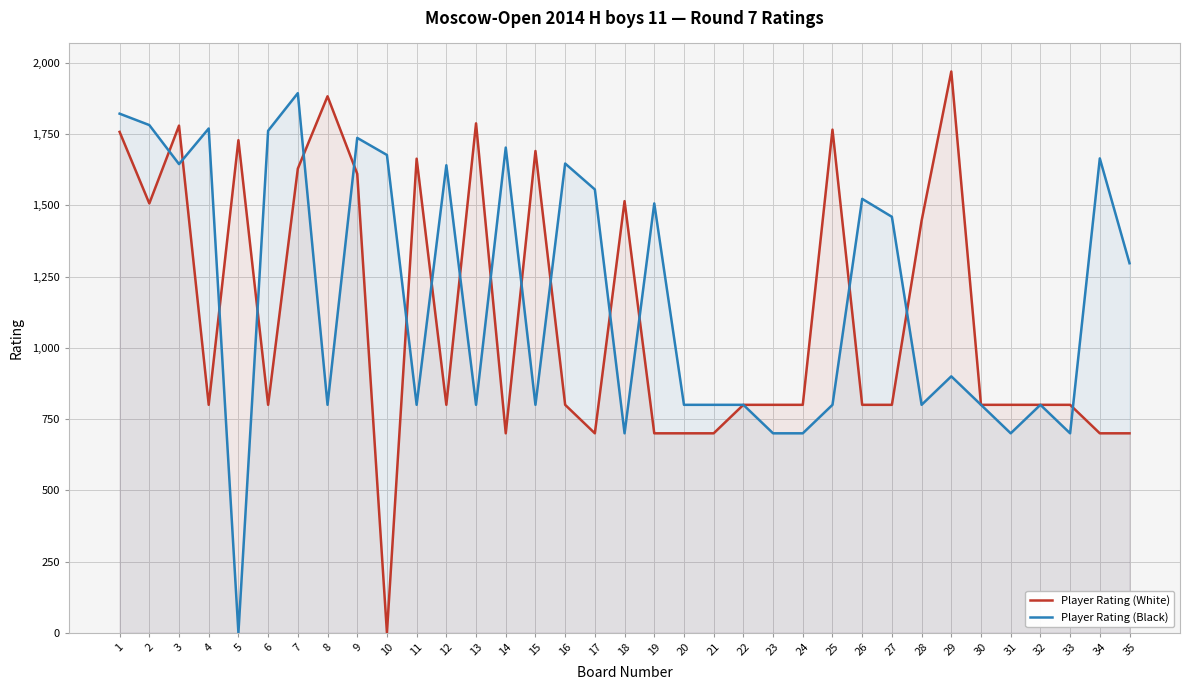

What is the average value of the Player Rating (White) series?

1115